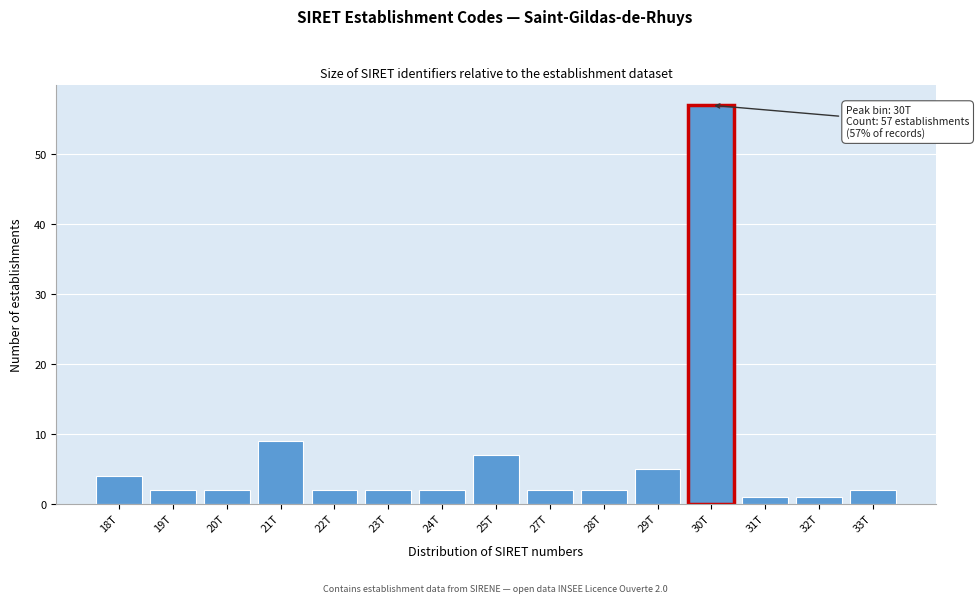

Reading right to left, transcribe all the data shown in this chart.

2	1	1	57	5	2	2	7	2	2	2	9	2	2	4